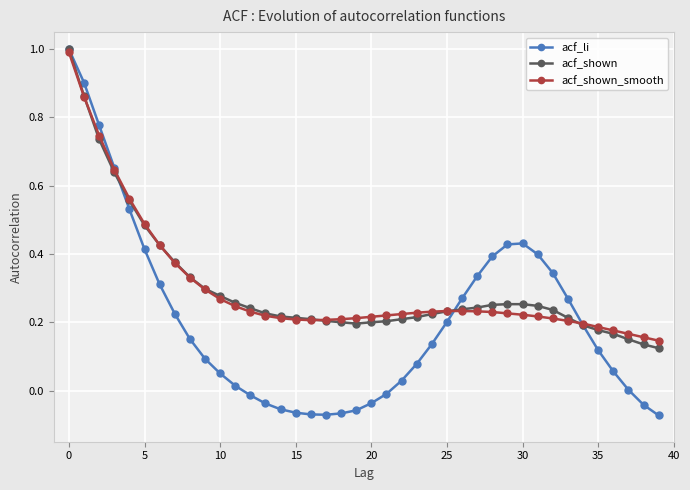

Which series has the widest spread of values?

acf_li